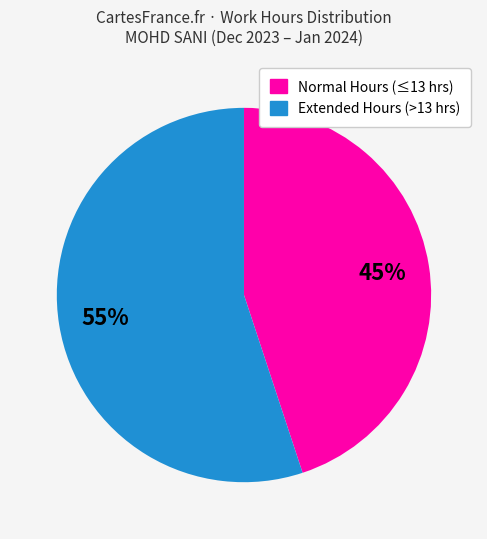

To the nearest percent, what is the average slice percentage?

50%